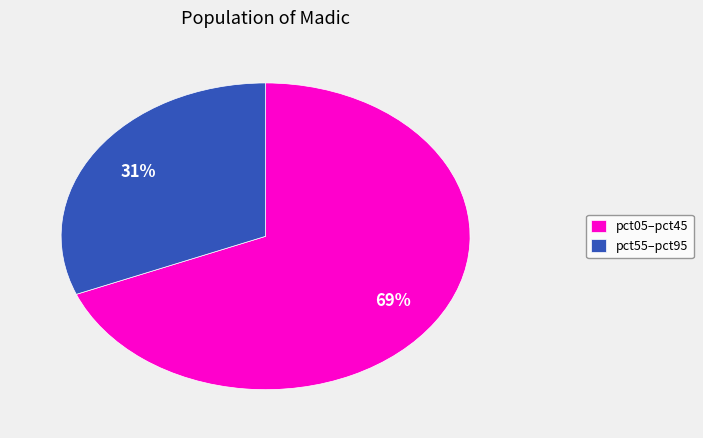

How many slices are in this pie chart?

2